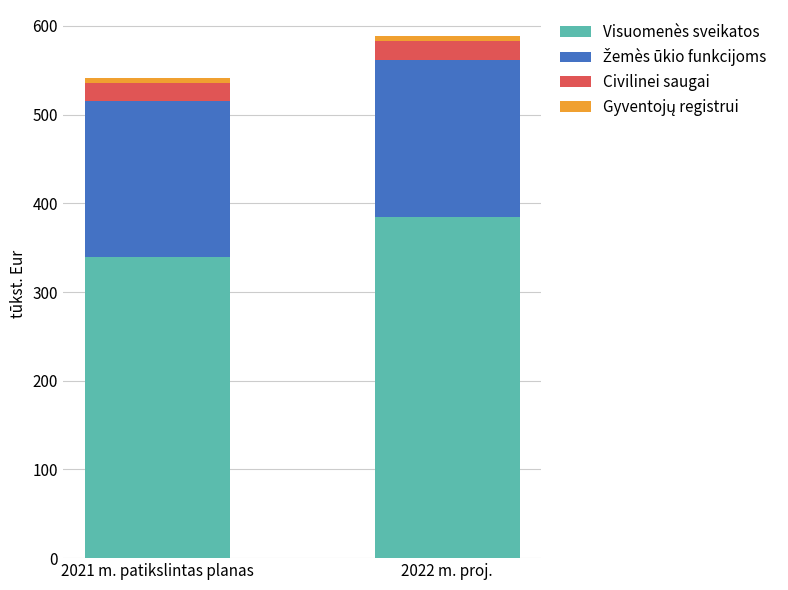

List the labels in order of Visuomenès sveikatos value, largest first.

2022 m. proj., 2021 m. patikslintas planas